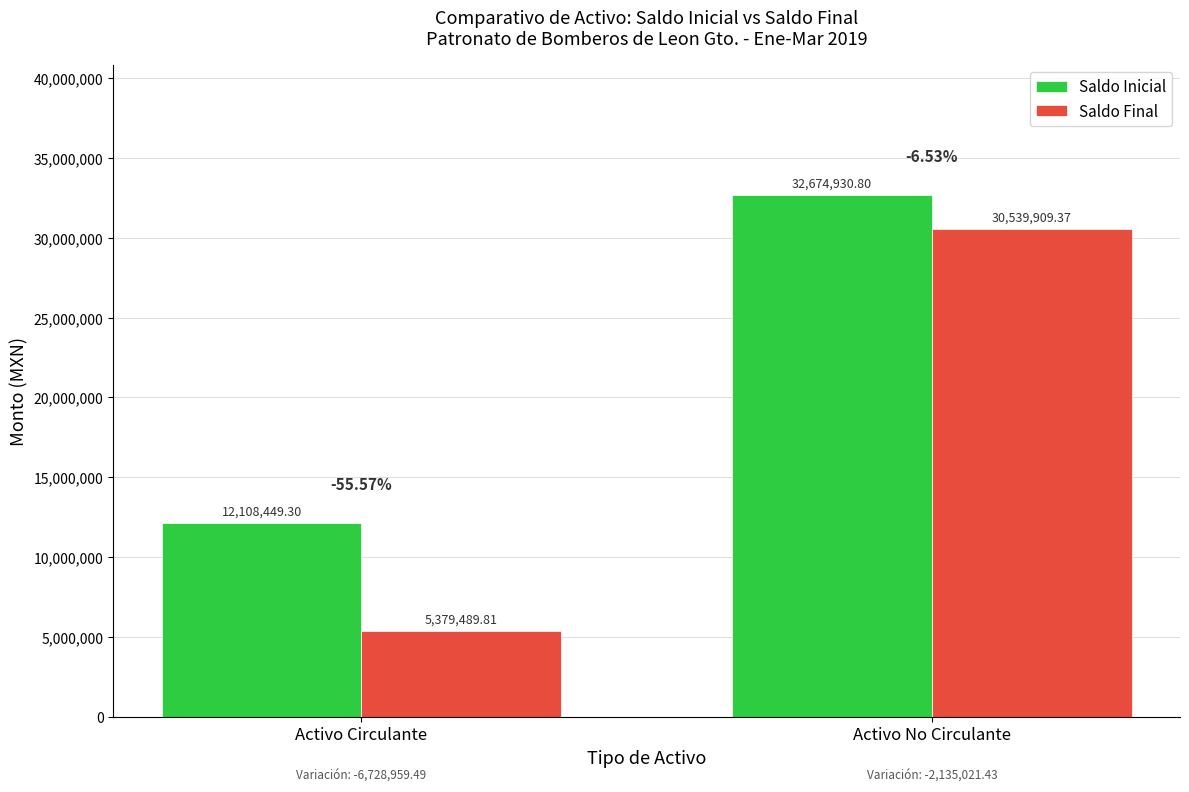

Reading left to right, list all the values displayed in this chart.

Saldo Inicial: Activo Circulante=12108449.3	Activo No Circulante=32674930.8
Saldo Final: Activo Circulante=5379489.8	Activo No Circulante=30539909.4